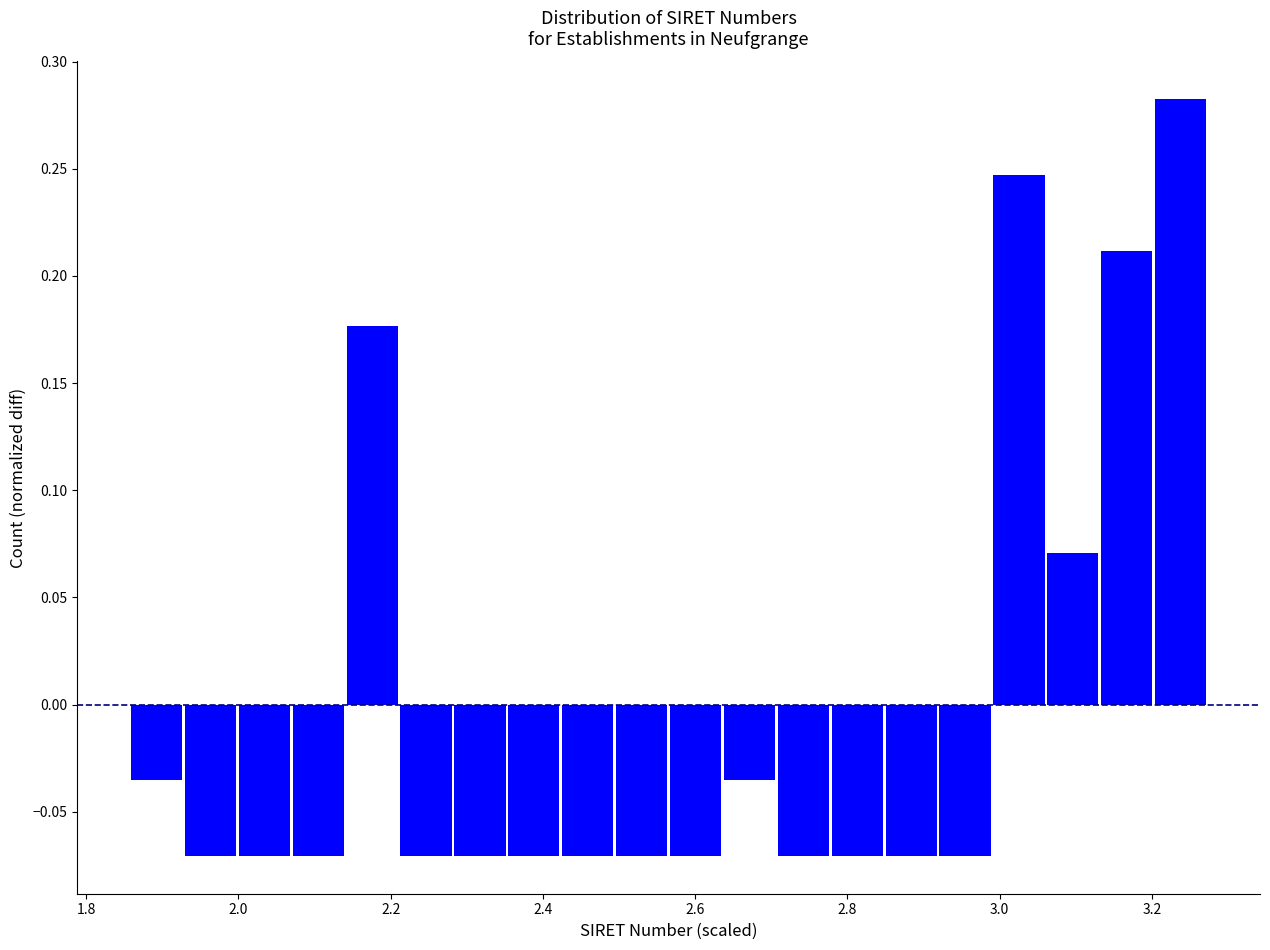

Read against the x-axis, roughly where is the centre of the tallest bar?

3.24